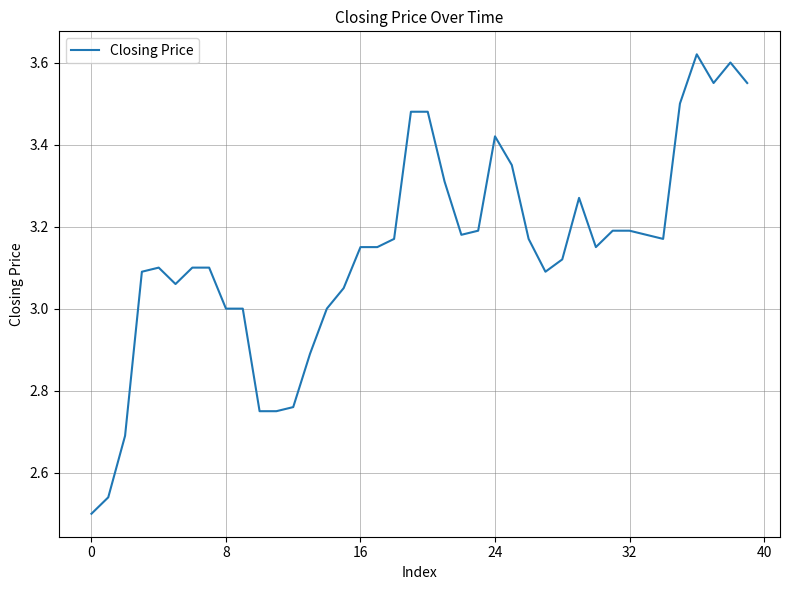

What is the difference between the maximum and minimum values?

1.1